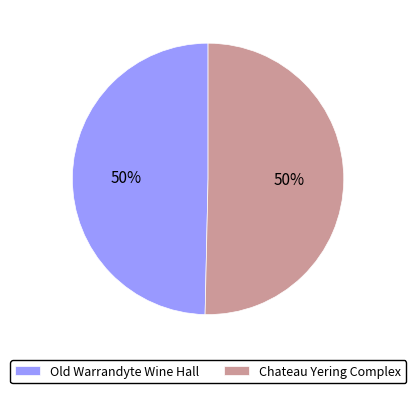

Approximately how many times larger is the value at Chateau Yering Complex compared to Old Warrandyte Wine Hall?

1.0